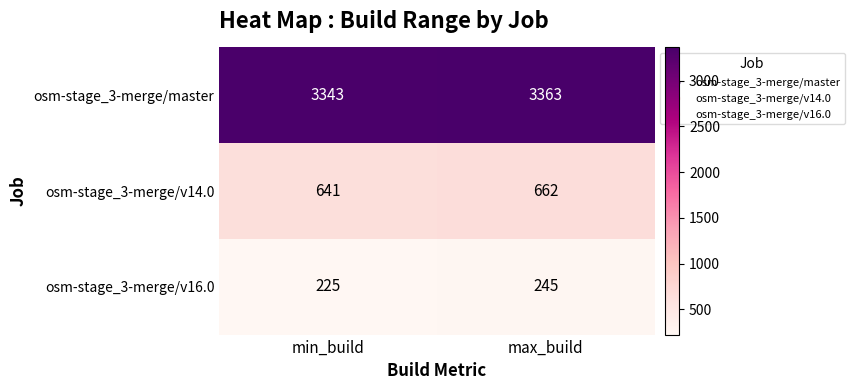

At which label is osm-stage_3-merge/v16.0 closest to 235?

min_build